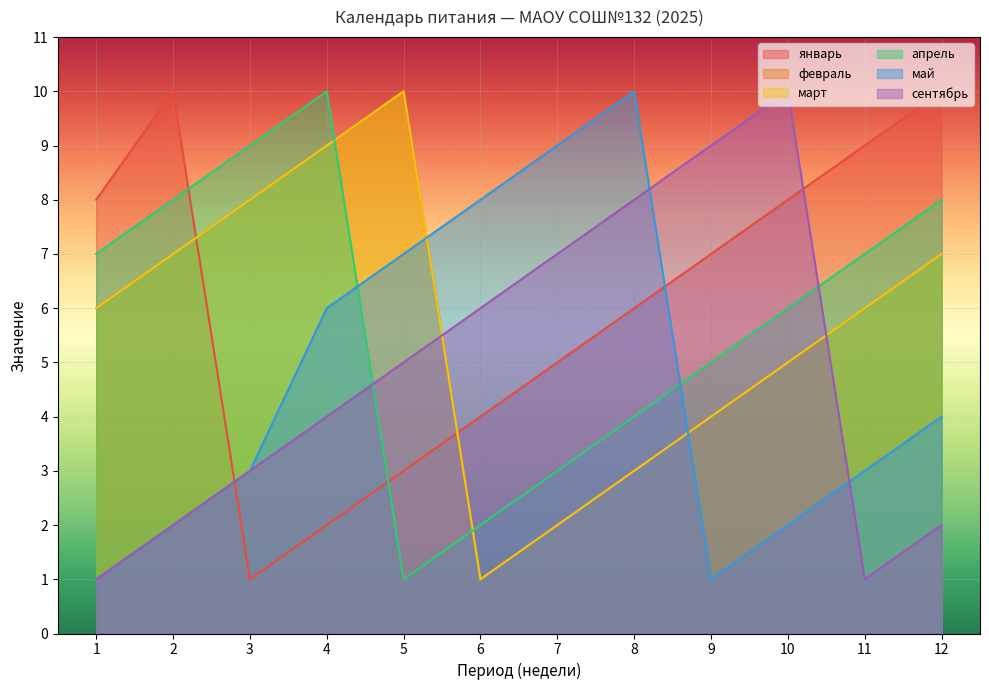

Rank the categories by февраль value from lowest to highest.

6, 7, 8, 9, 10, 1, 11, 2, 12, 3, 4, 5